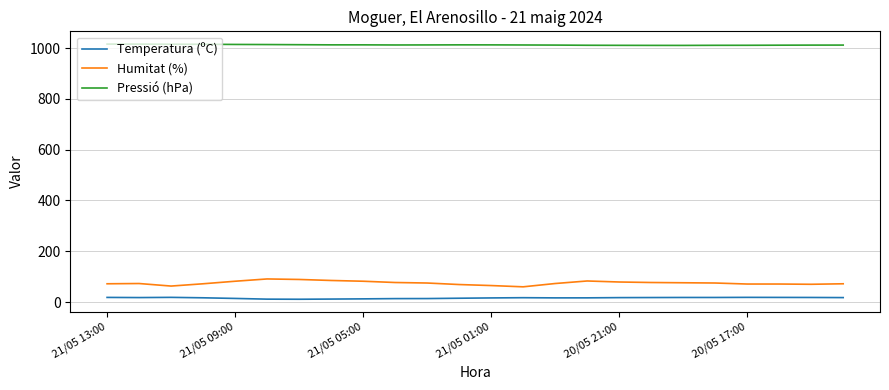

How many lines are shown in the chart?

3